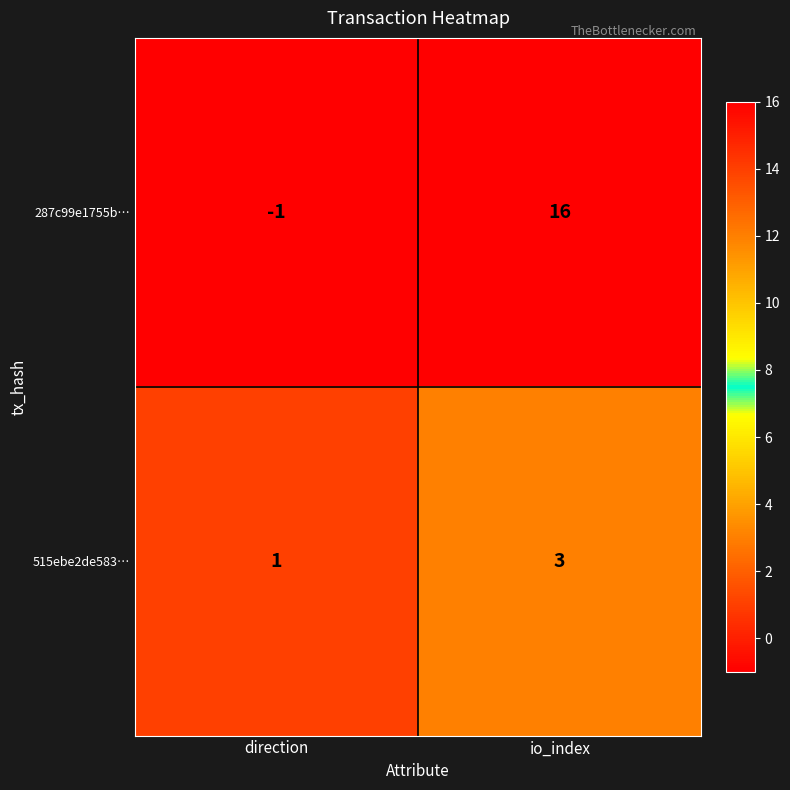

Which series has the largest total across all categories?

287c99e1755b…